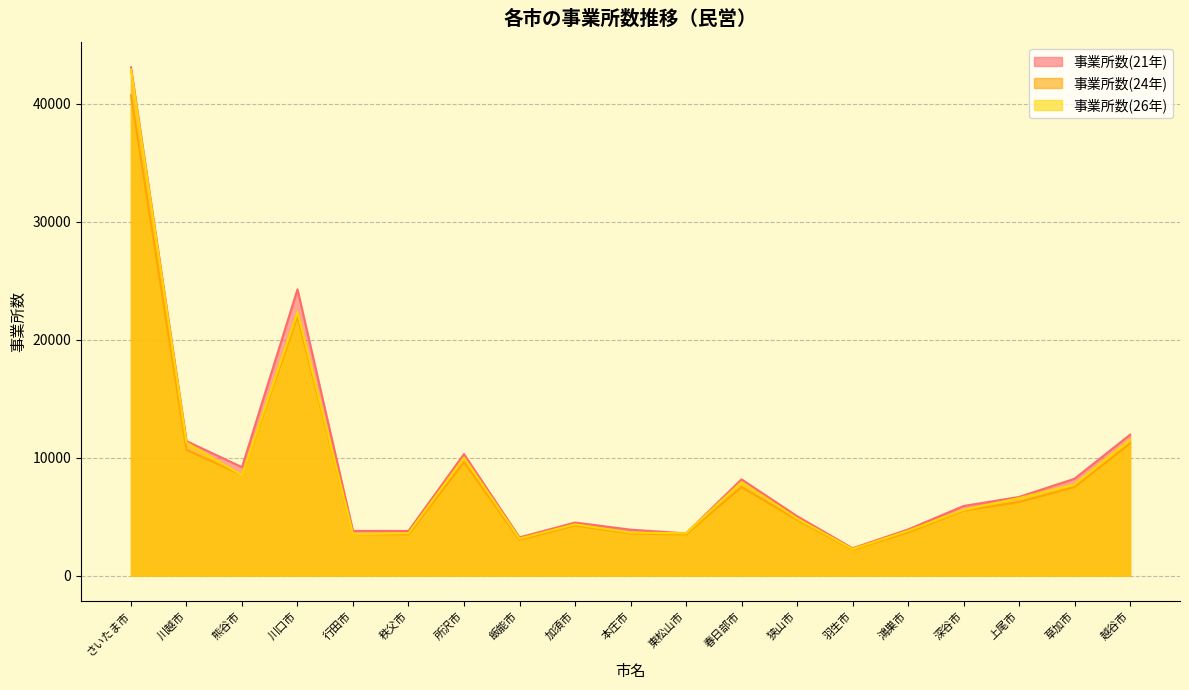

Which series has the largest total across all categories?

事業所数(21年)